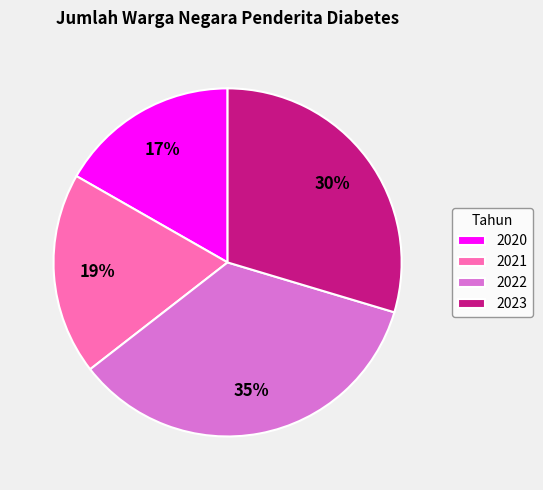

Approximately how many times larger is the value at 2023 compared to 2020?

1.8